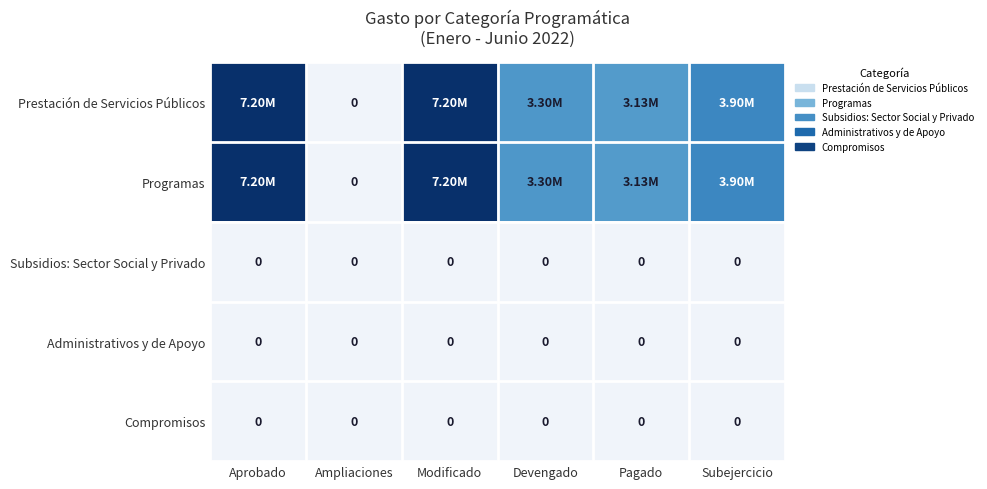

What is the sum of the Prestación de Servicios Públicos values at Devengado and Aprobado?

10499232.6